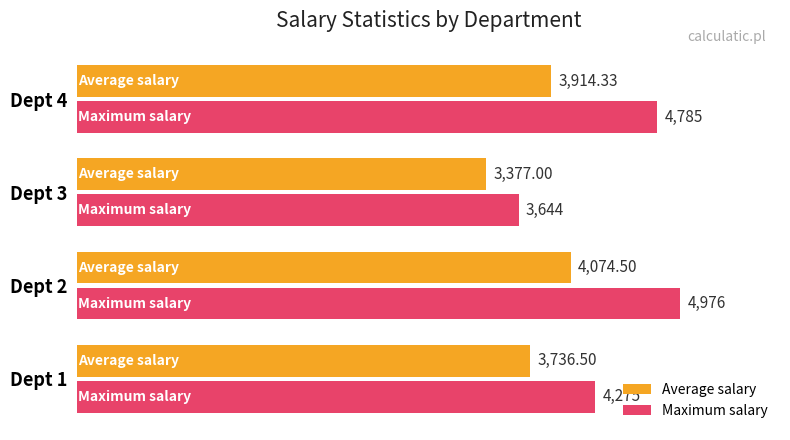

Which series has the largest total across all categories?

Maximum salary